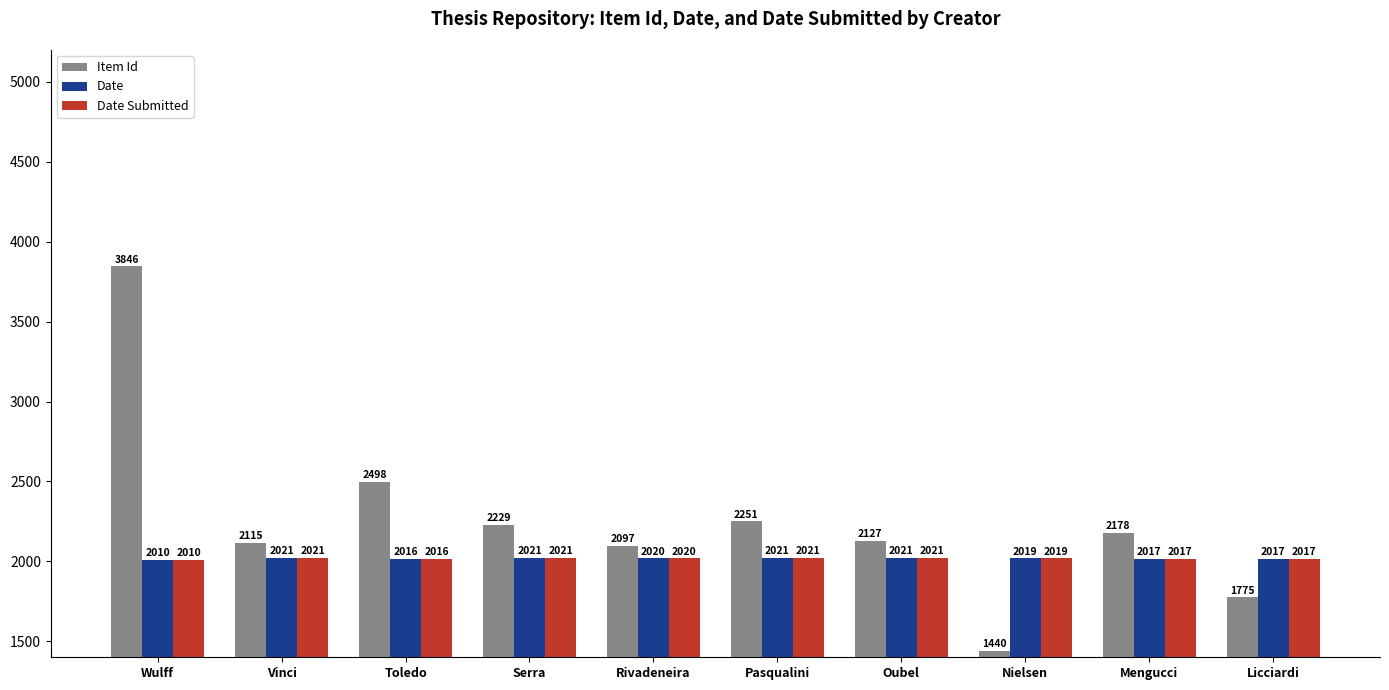

Reading left to right, what are all the values shown in this chart?

Item Id: 3846	2115	2498	2229	2097	2251	2127	1440	2178	1775
Date: 2010	2021	2016	2021	2020	2021	2021	2019	2017	2017
Date Submitted: 2010	2021	2016	2021	2020	2021	2021	2019	2017	2017